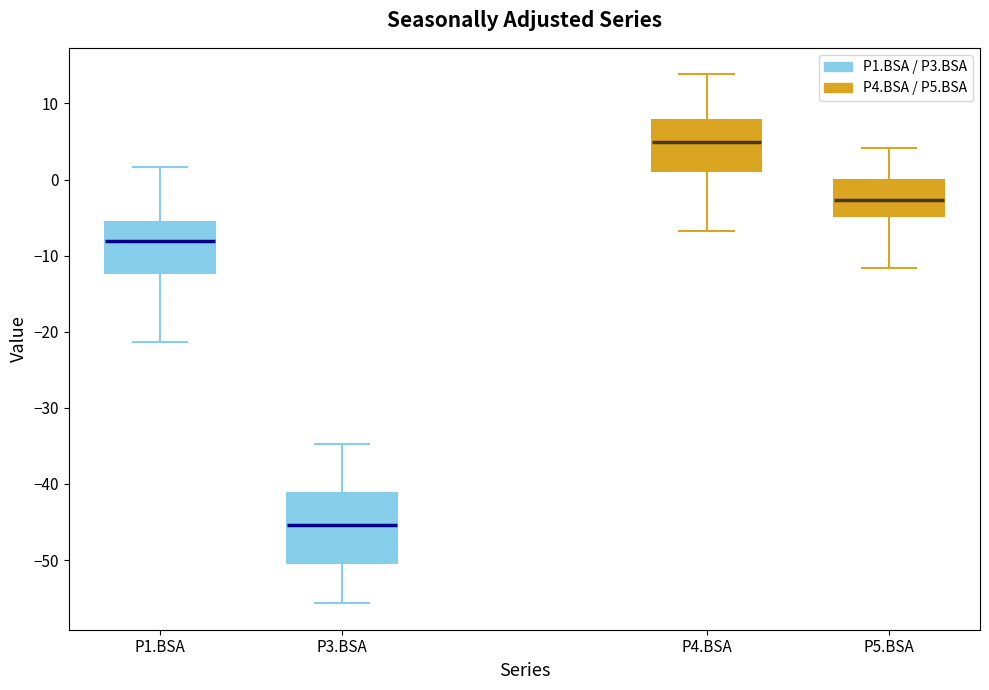

Reading left to right, read every box against the y-axis: the position of its median line, the range the box covers, and the ends of its whiskers. The values are not printed on the chart, so give them approximately, as read against the axis.

P1.BSA: median -8, box -12 to -6, whiskers -21 to 2
P3.BSA: median -45, box -50 to -41, whiskers -56 to -35
P4.BSA: median 5, box 1 to 8, whiskers -7 to 14
P5.BSA: median -3, box -5 to 0, whiskers -12 to 4